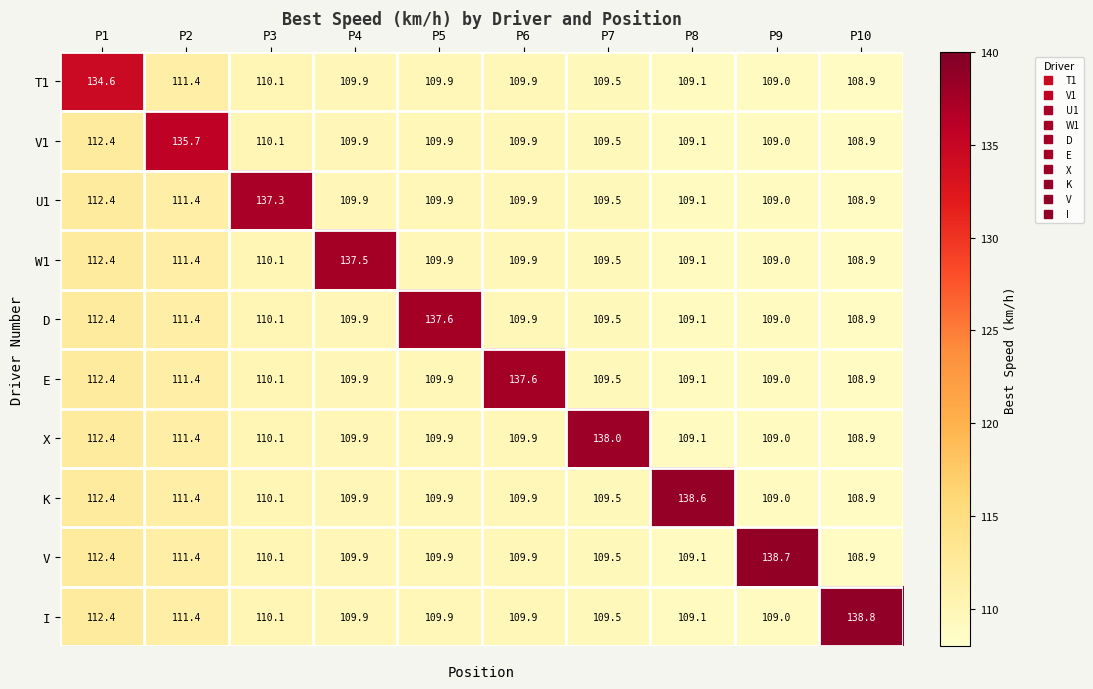

Which series changed the most between P1 and P9?

V